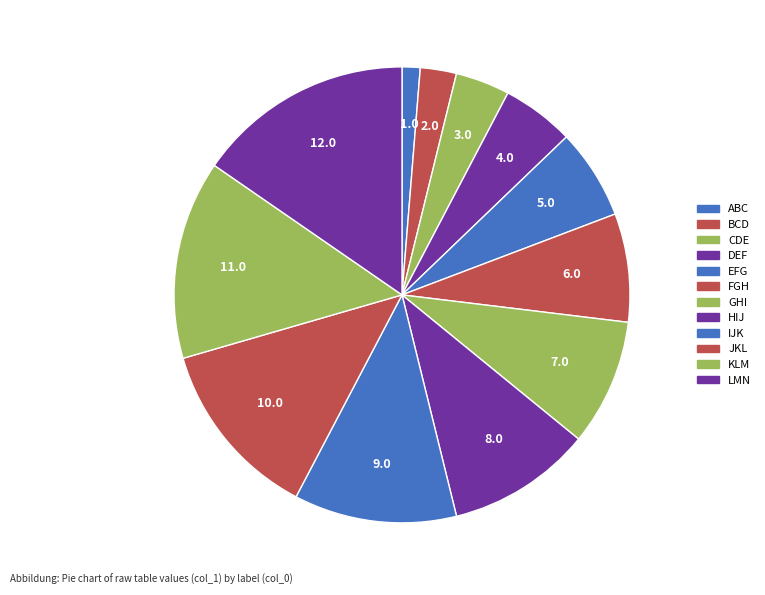

To the nearest percent, what is the average slice percentage?

8%